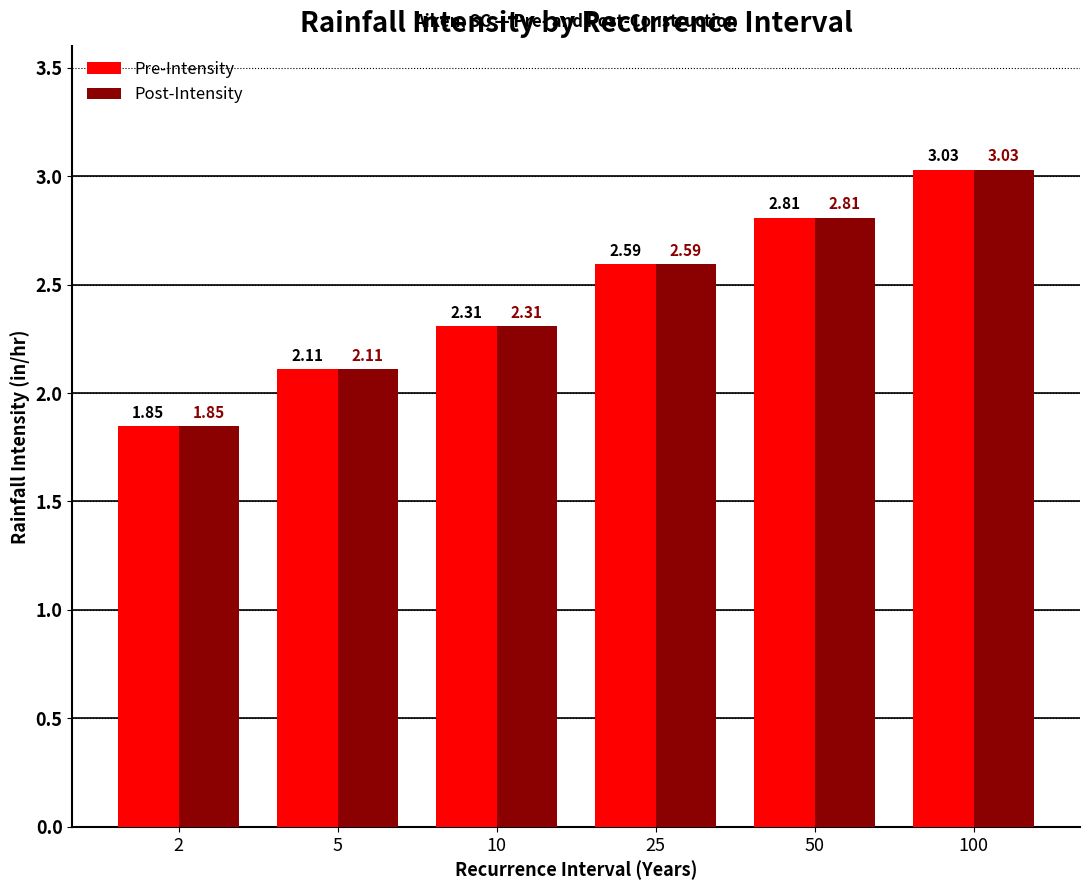

What is the sum of the Pre-Intensity values at 25 and 100?

5.6